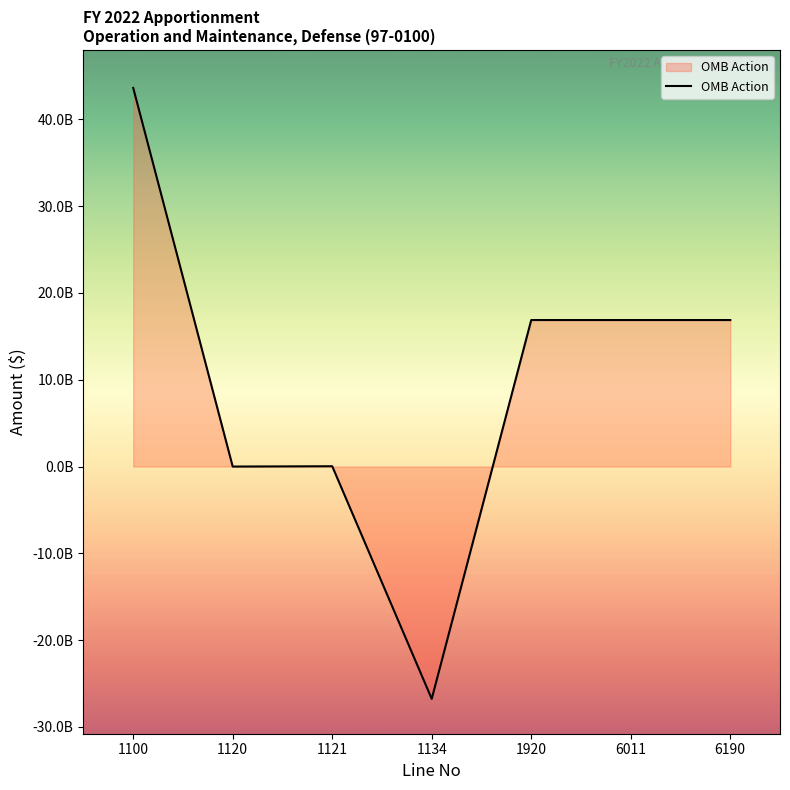

Is this an area chart (filled region under the line)?

Yes